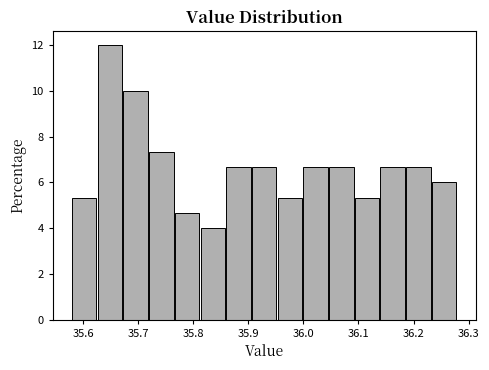

Reading left to right, transcribe this chart: for each bar, give the range it covers on the x-axis and its height. Neither the bar edges nor the heights are printed on the chart, so give them approximately, as read against the axes.

35.58 to 35.63: 5.4
35.63 to 35.67: 12.0
35.67 to 35.72: 10.0
35.72 to 35.77: 7.4
35.77 to 35.81: 4.6
35.81 to 35.86: 4.0
35.86 to 35.91: 6.6
35.91 to 35.95: 6.6
35.95 to 36.00: 5.4
36.00 to 36.05: 6.6
36.05 to 36.09: 6.6
36.09 to 36.14: 5.4
36.14 to 36.19: 6.6
36.19 to 36.23: 6.6
36.23 to 36.28: 6.0